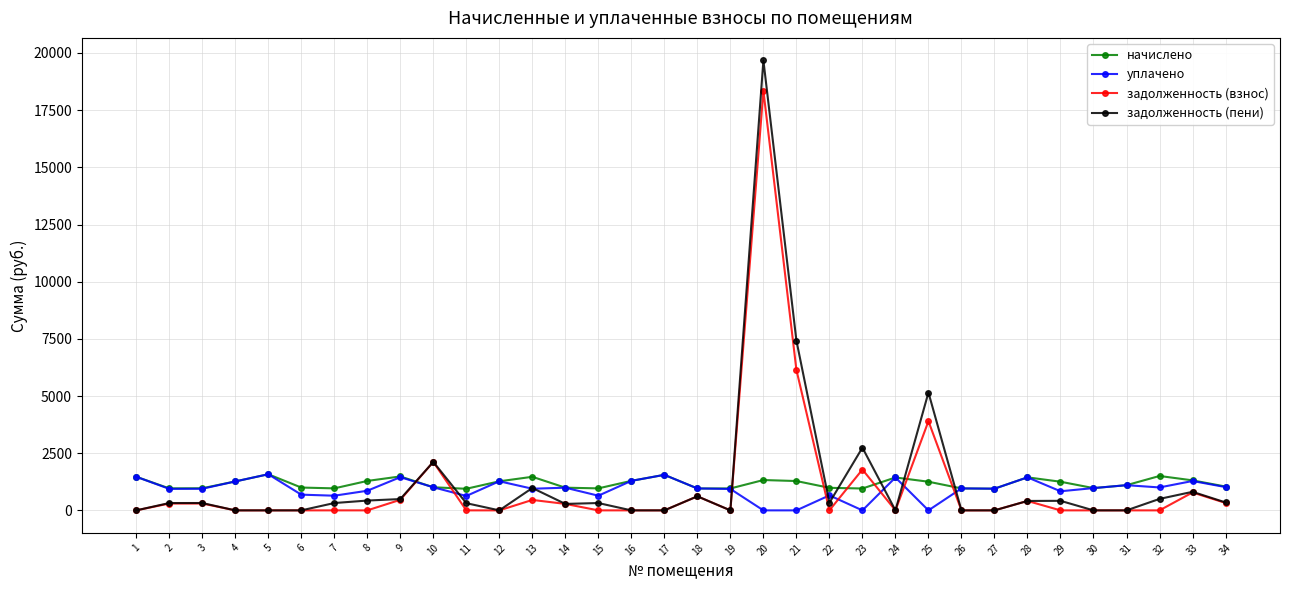

Which series has the widest spread of values?

задолженность (пени)